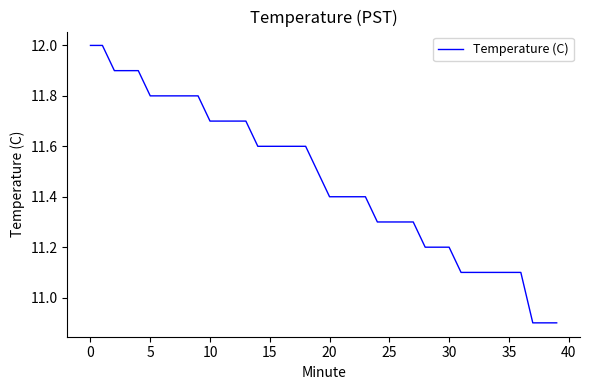

What is the maximum value shown in the chart?

12.0